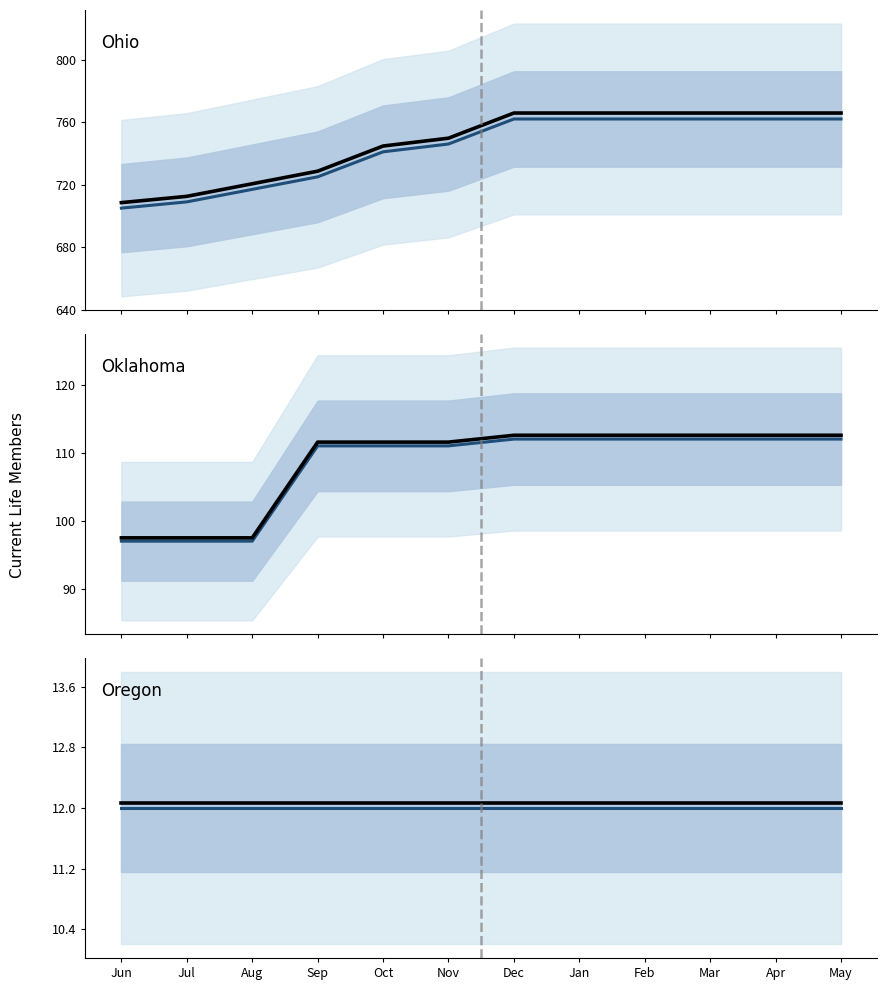

At which label is Oklahoma total closest to 105?

Sep